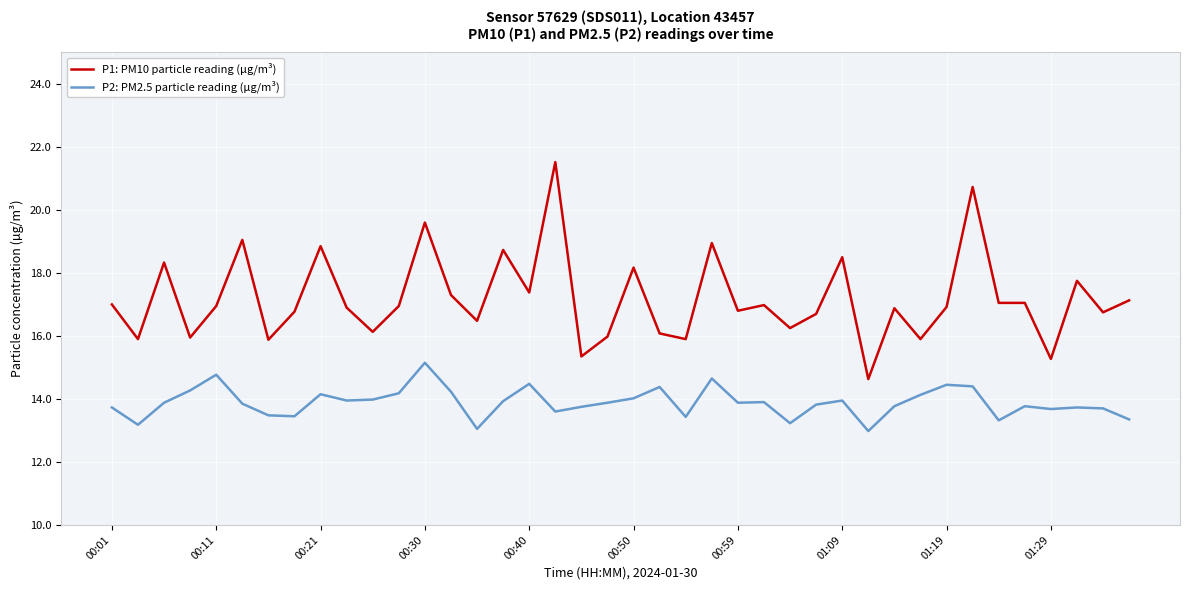

True or false: P1: PM10 particle reading (µg/m³) and P2: PM2.5 particle reading (µg/m³) intersect in this chart.

False